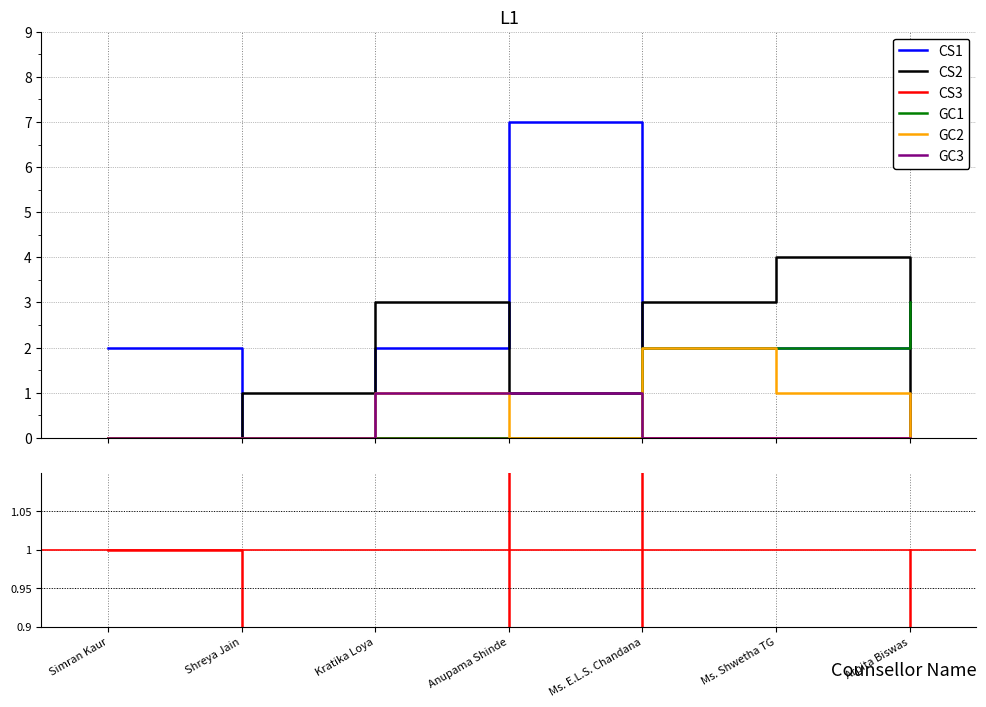

True or false: CS1 has more than 2 points higher than both neighbors.

False